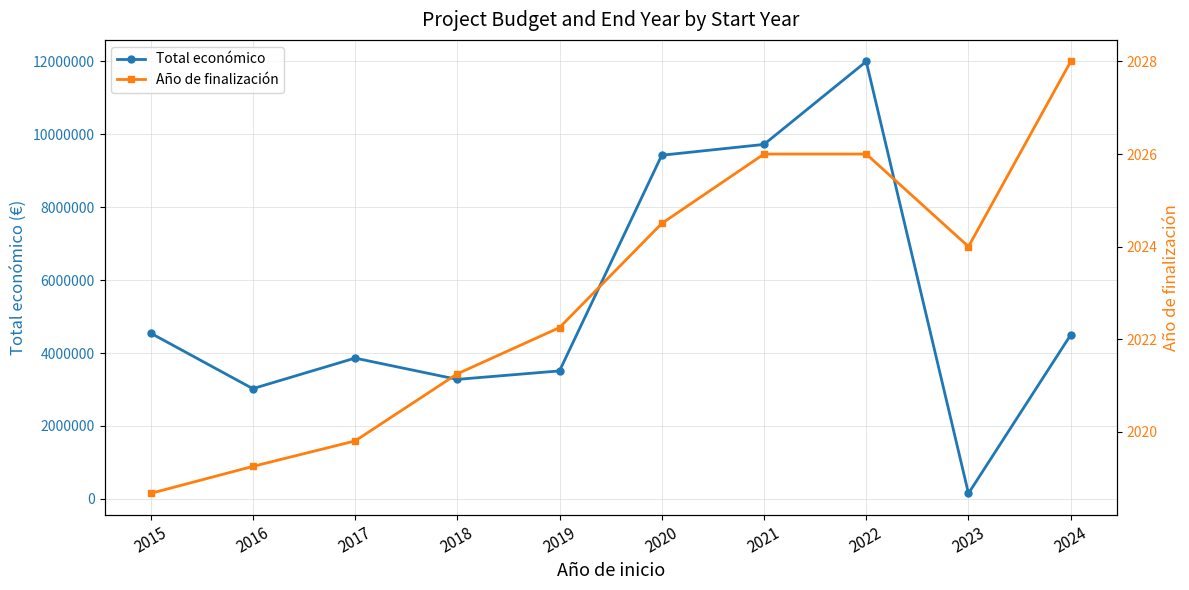

Reading right to left, list all the values displayed in this chart.

Total económico: 4499800.0	150000.0	11999659.0	9724763.0	9427490.2	3510752.0	3278126.2	3861753.6	3023959.5	4548013.0
Año de finalización: 2028.0	2024.0	2026.0	2026.0	2024.5	2022.2	2021.2	2019.8	2019.2	2018.7